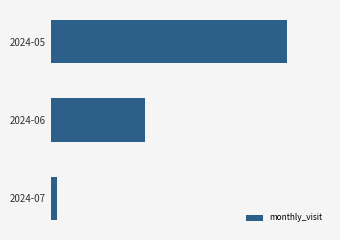

Does the chart contain any negative values?

No